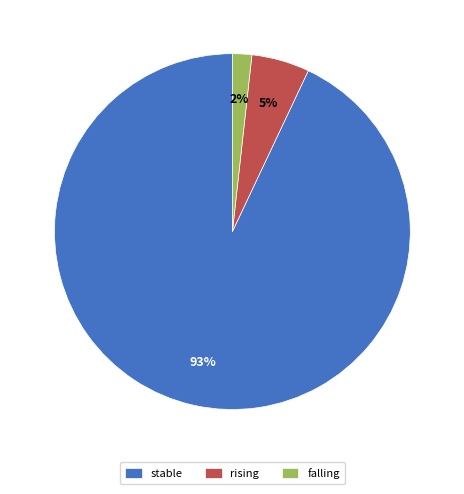

Count the number of slices in the pie.

3